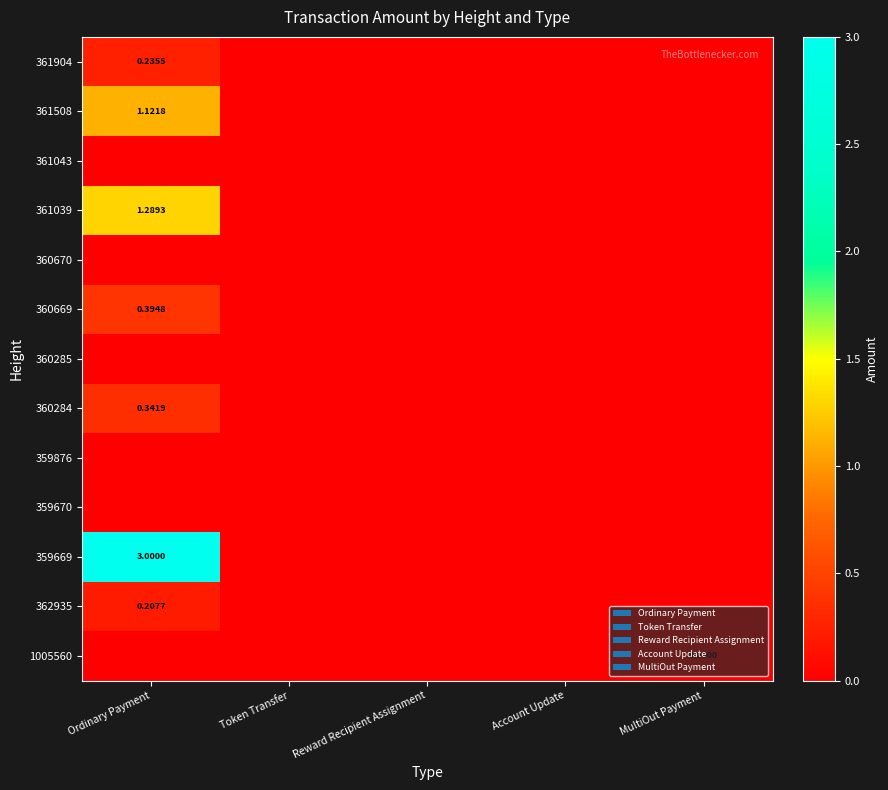

Where is 360285 nearest to the value 0?

Ordinary Payment